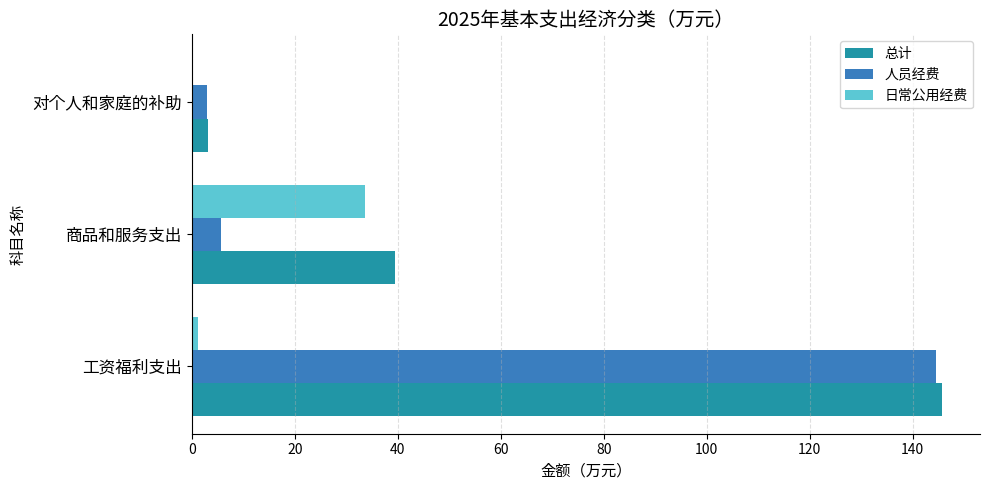

True or false: 人员经费 has a value of 144.6 at 工资福利支出.

True